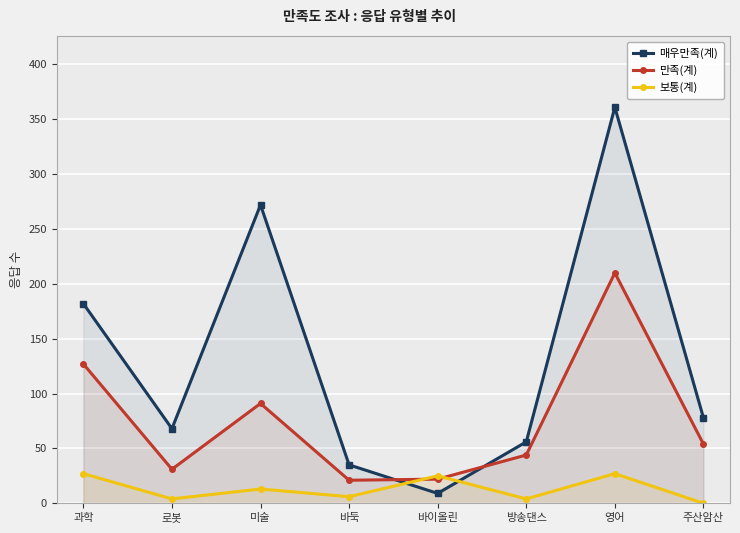

What is the spread (max minus min) of values at 과학?

155